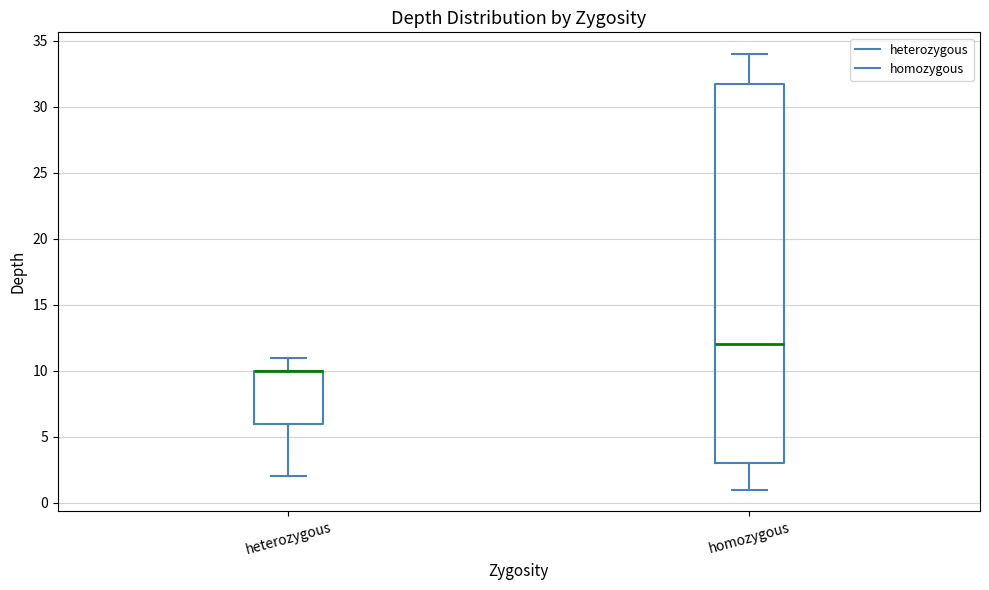

Reading left to right, read every box against the y-axis: the position of its median line, the range the box covers, and the ends of its whiskers. The values are not printed on the chart, so give them approximately, as read against the axis.

heterozygous: median 10 (drawn on the box's upper edge), box 6 to 10, whiskers 2 to 11
homozygous: median 12, box 3 to 32, whiskers 1 to 34